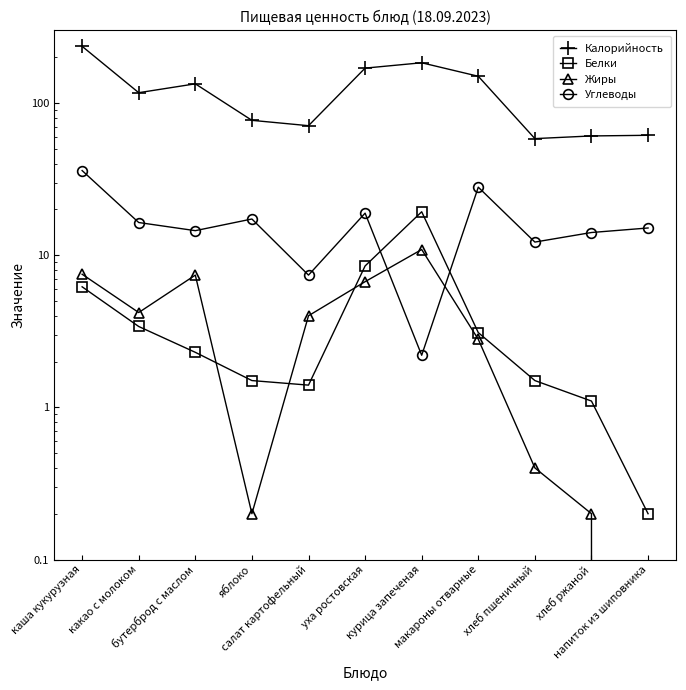

True or false: Калорийность and Жиры cross at least once.

False